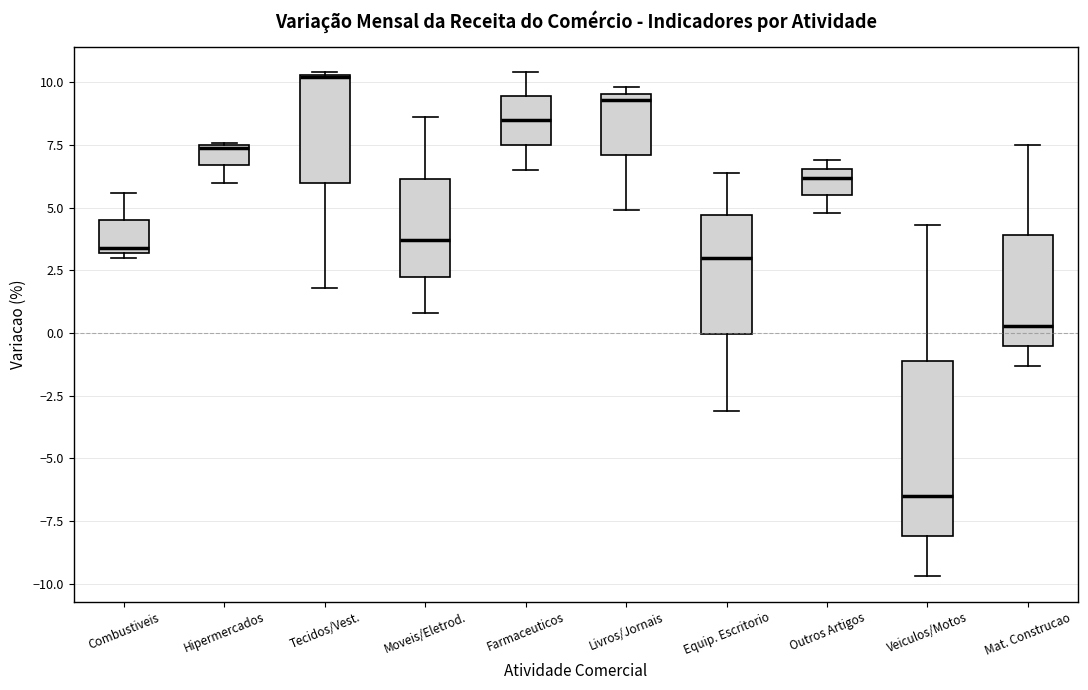

Reading left to right, read every box against the y-axis: the position of its median line, the range the box covers, and the ends of its whiskers. The values are not printed on the chart, so give them approximately, as read against the axis.

Combustiveis: median 3.5, box 3.0 to 4.5, whiskers 3.0 (just below the box's lower edge) to 5.5
Hipermercados: median 7.5, box 6.5 to 7.5, whiskers 6.0 to 7.5
Tecidos/Vest.: median 10.0, box 6.0 to 10.5, whiskers 2.0 to 10.5
Moveis/Eletrod.: median 3.5, box 2.5 to 6.0, whiskers 1.0 to 8.5
Farmaceuticos: median 8.5, box 7.5 to 9.5, whiskers 6.5 to 10.5
Livros/Jornais: median 9.5 (just below the box's upper edge), box 7.0 to 9.5, whiskers 5.0 to 10.0
Equip. Escritorio: median 3.0, box 0.0 to 4.5, whiskers -3.0 to 6.5
Outros Artigos: median 6.0, box 5.5 to 6.5, whiskers 5.0 to 7.0
Veiculos/Motos: median -6.5, box -8.0 to -1.0, whiskers -9.5 to 4.5
Mat. Construcao: median 0.5, box -0.5 to 4.0, whiskers -1.5 to 7.5